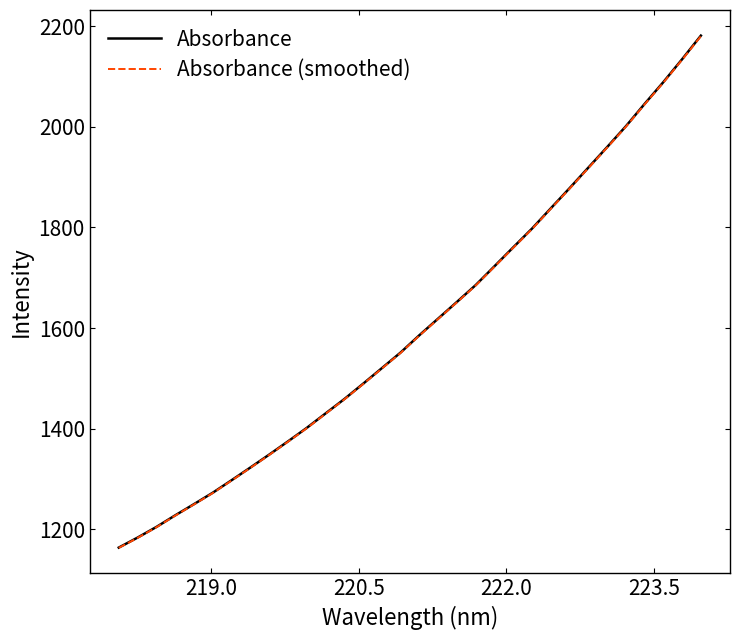

What is the minimum value shown in the chart?

1163.4